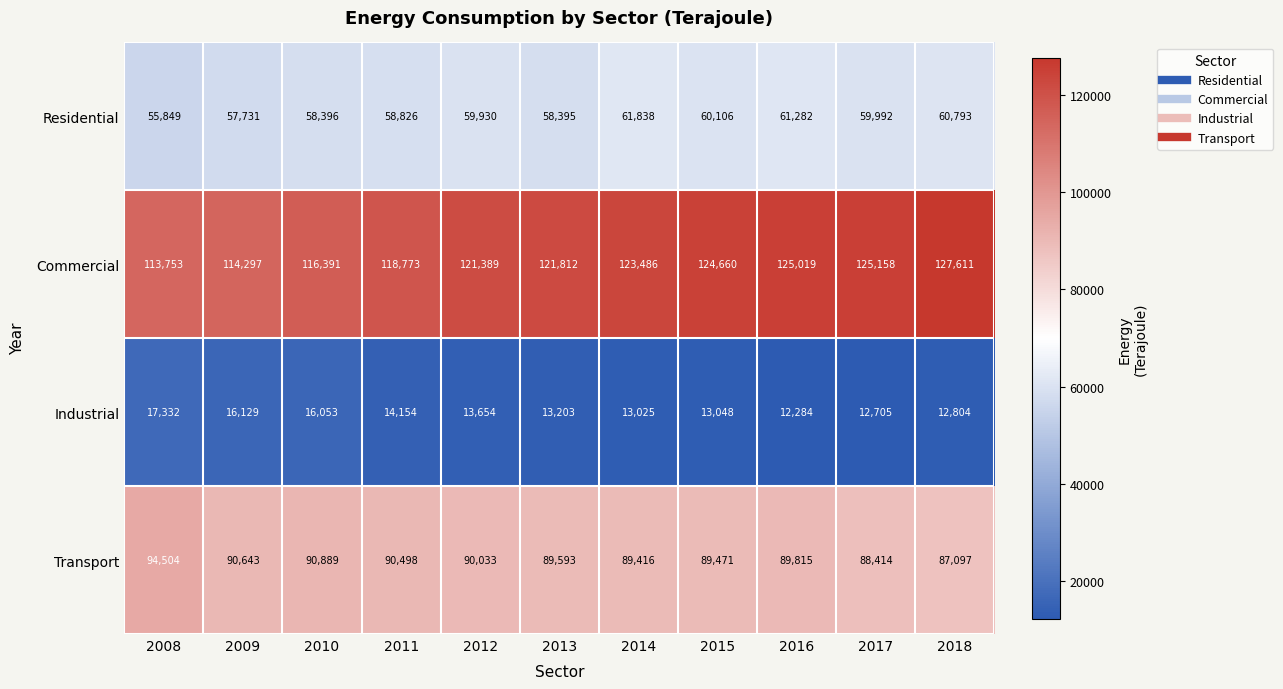

What is the sum of the Industrial values at 2009 and 2013?

29332